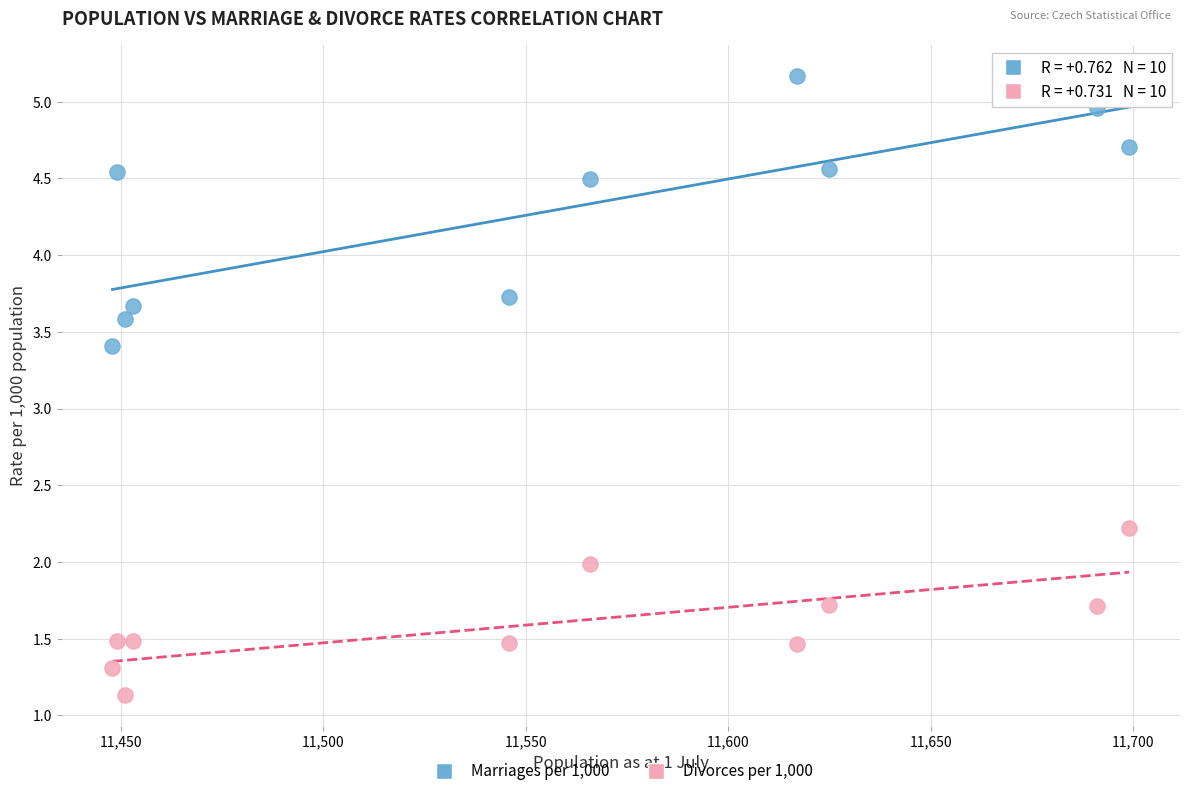

What are all the series names shown in the legend?

Marriages per 1,000, Divorces per 1,000